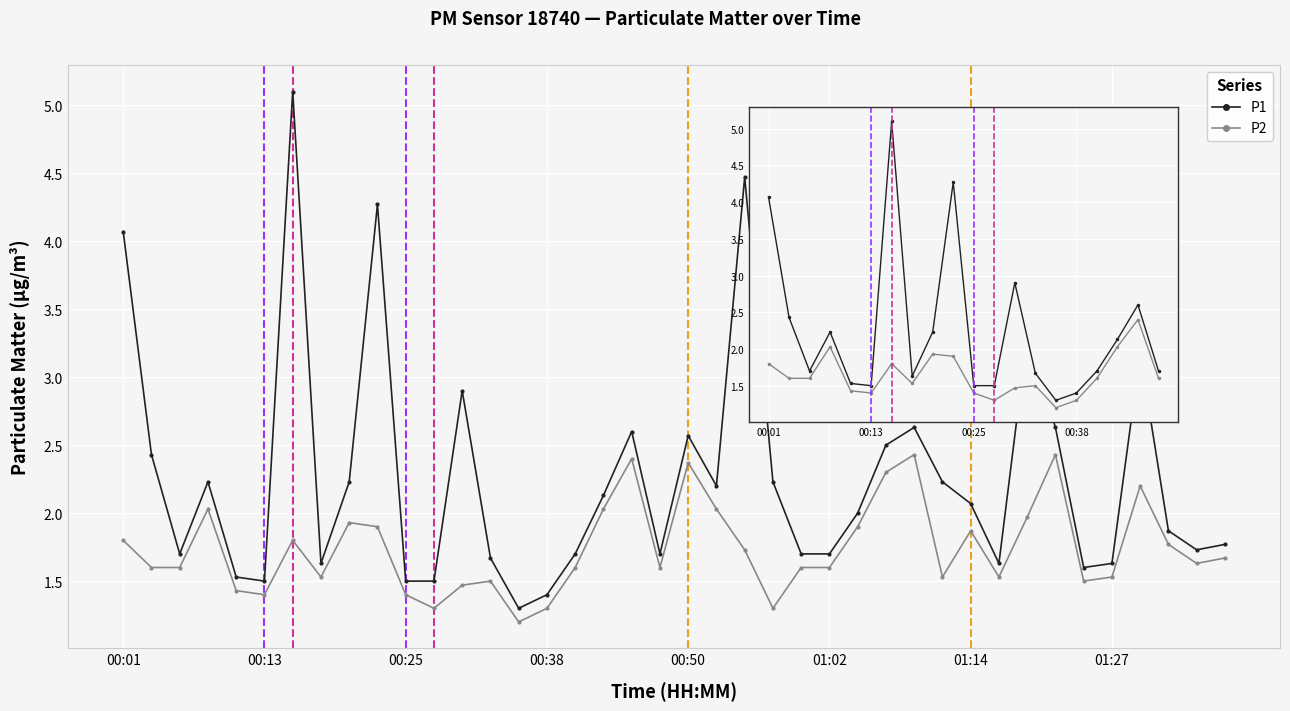

What is the minimum value for P1?

1.3